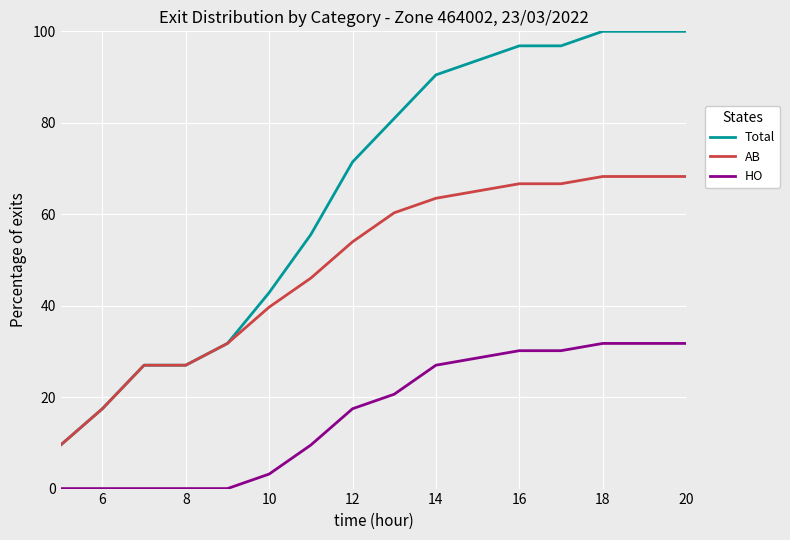

Rank the series by their average value, from lowest to highest.

HO, AB, Total